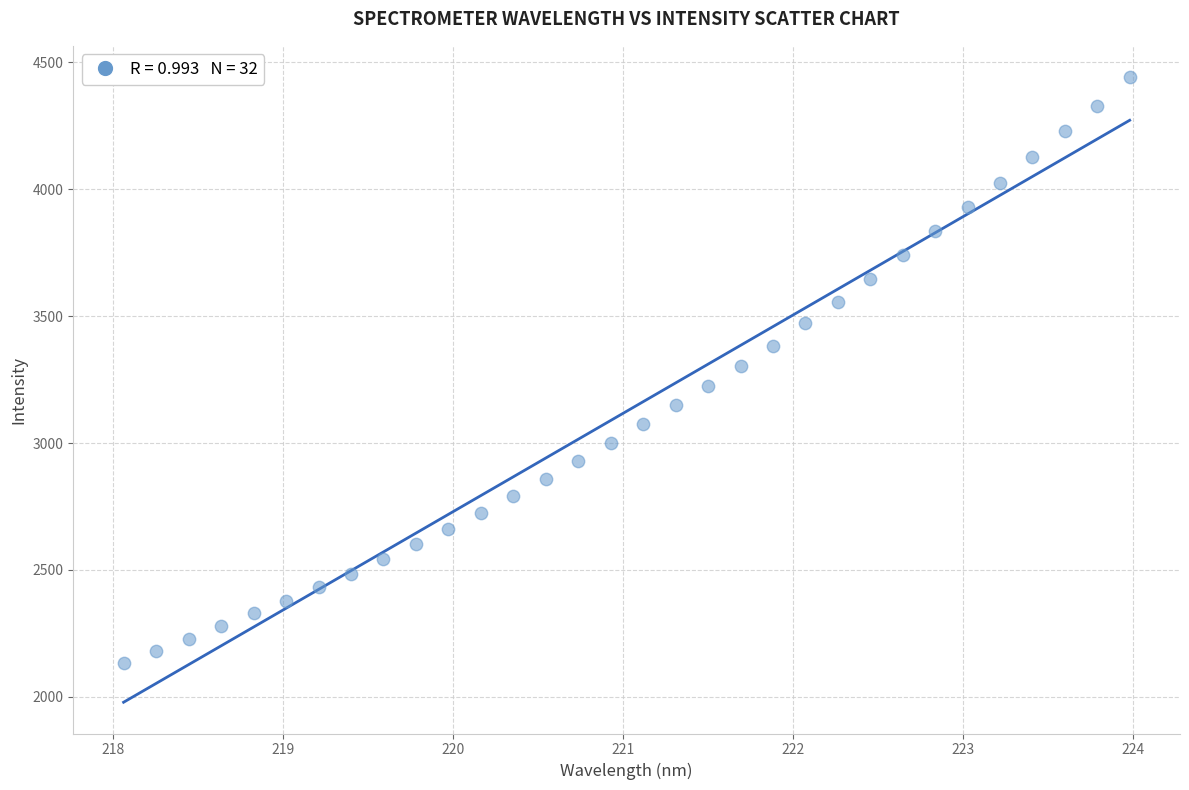

What is the range of X values (max minus min)?

5.9